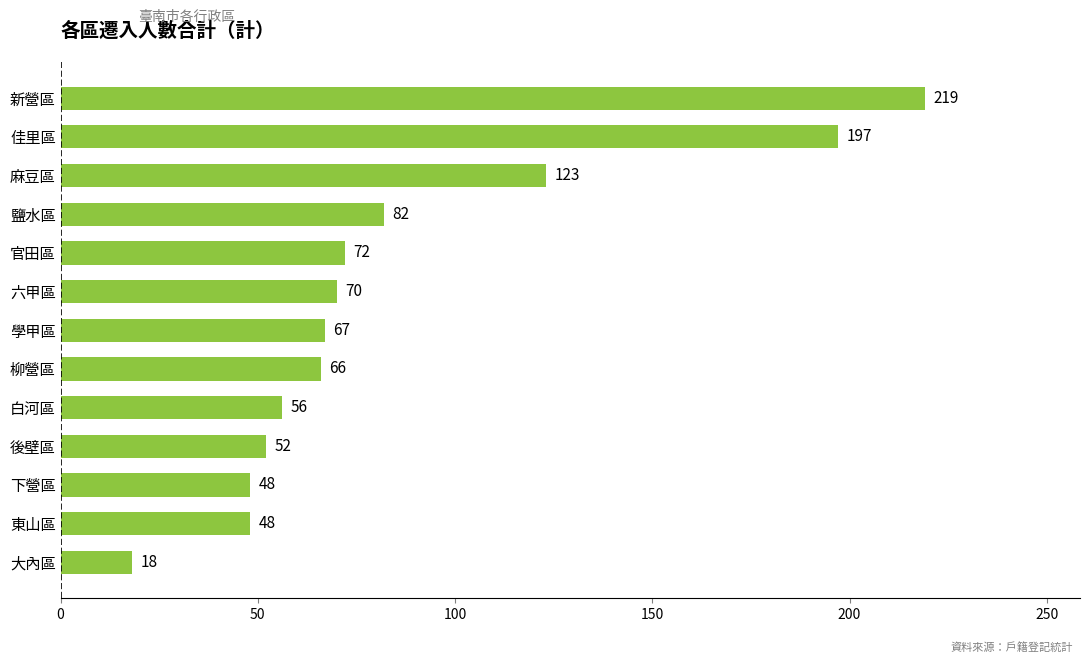

How many values are below 67?

6